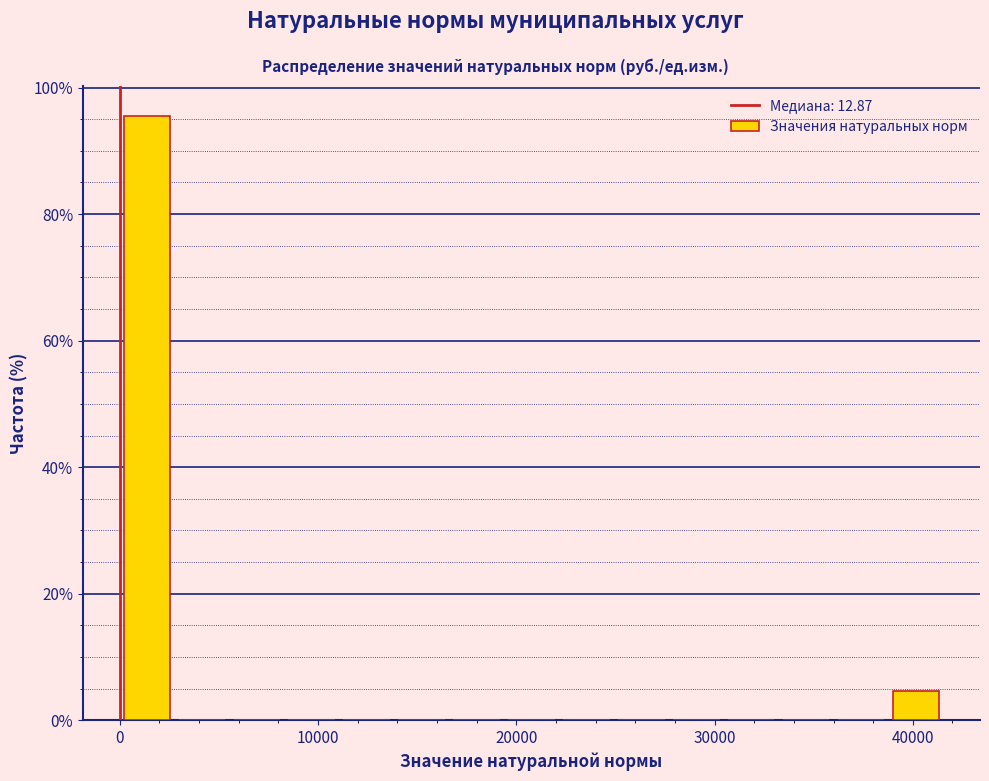

Read against the x-axis, roughly where is the centre of the tallest bar?

1000